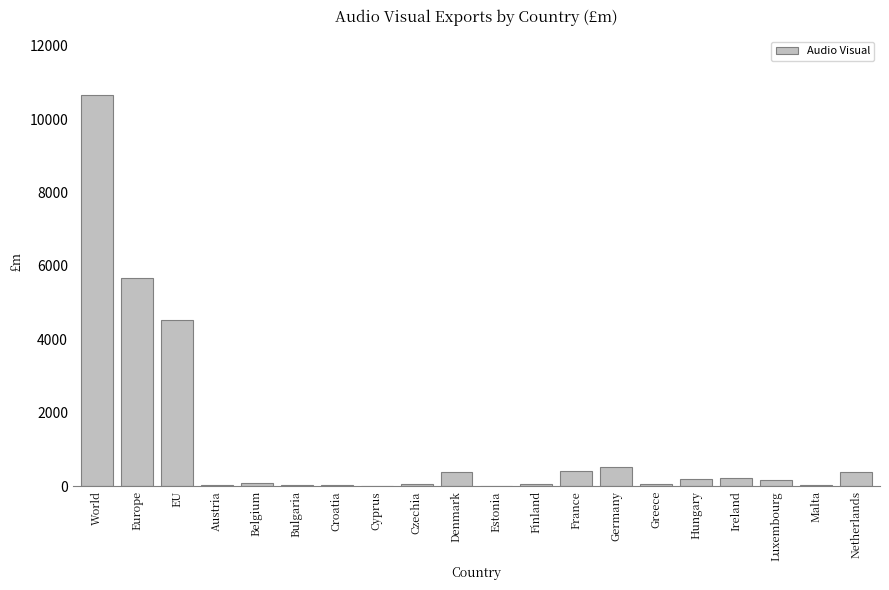

How many data points are above 177?

10